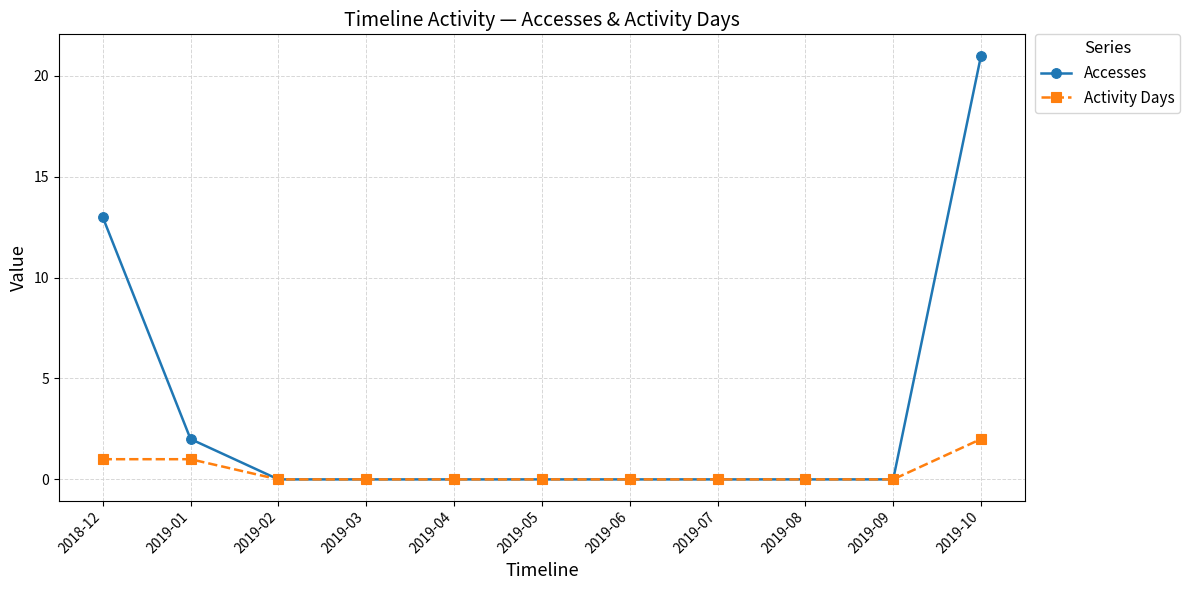

The value of Activity Days at 2019-06 is 1. True or false?

False